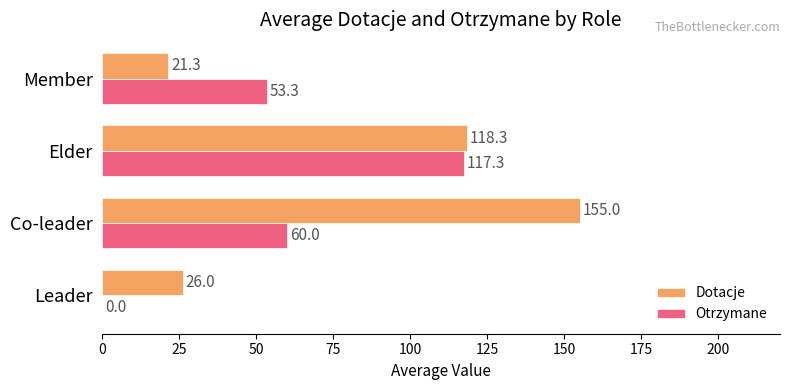

How many data points does each series have?

4